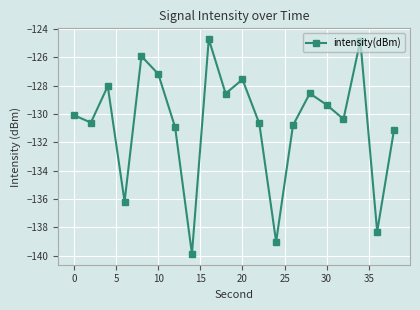

What is the sum of all values?

-2612.5